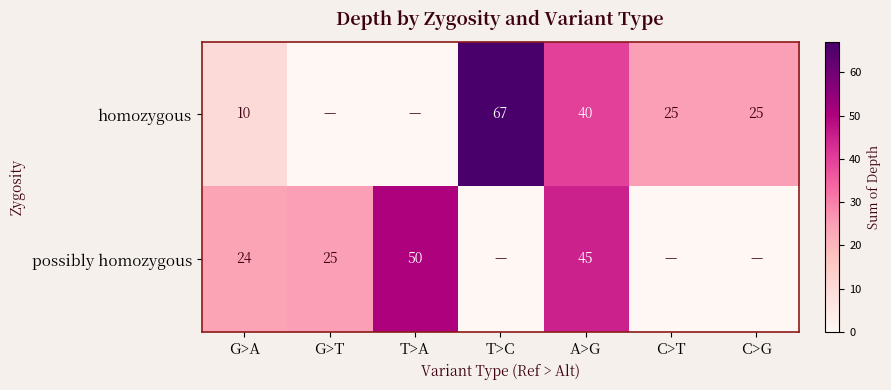

Is the value of possibly homozygous at A>G greater than the value of homozygous at C>T?

Yes